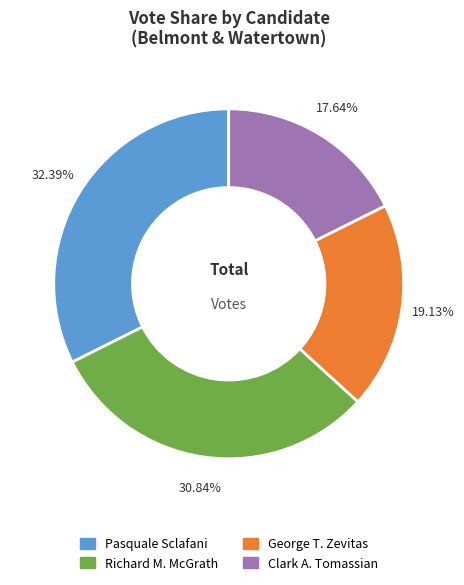

Is there any slice that represents more than half of the pie?

No